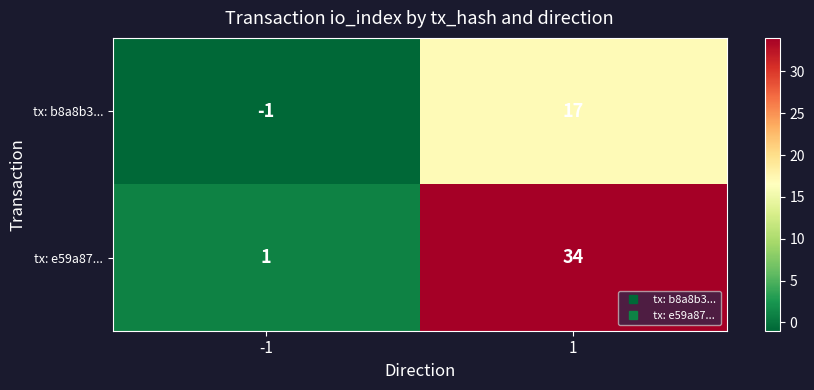

Reading right to left, what are all the values shown in this chart?

tx: b8a8b3...: 1=17	-1=-1
tx: e59a87...: 1=34	-1=1